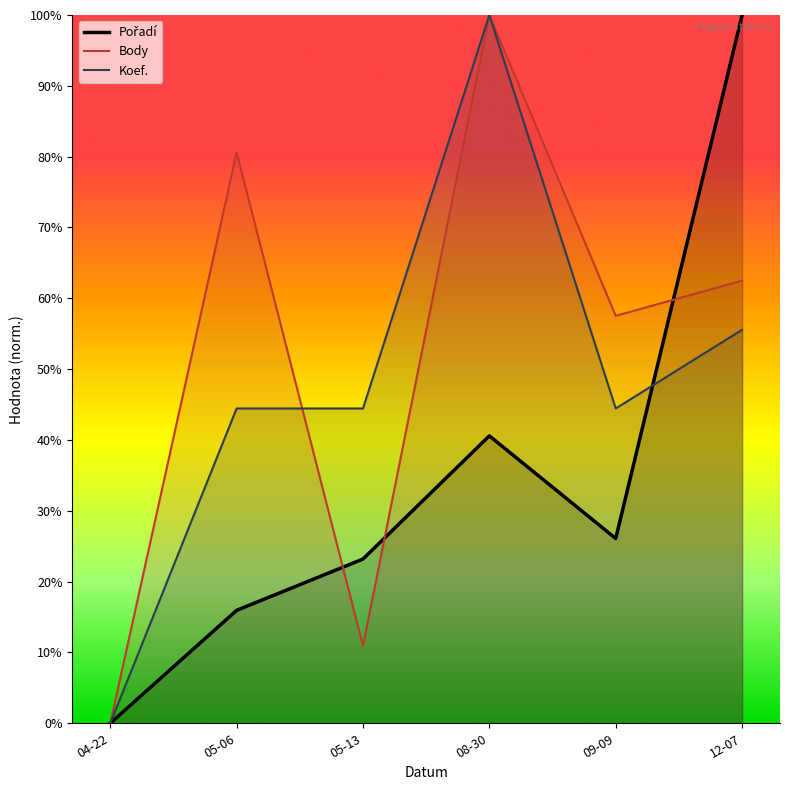

Reading left to right, what are all the values shown in this chart?

Pořadí: 04-22=0.0	05-06=0.2	05-13=0.2	08-30=0.4	09-09=0.3	12-07=1.0
Body: 04-22=0.0	05-06=0.8	05-13=0.1	08-30=1.0	09-09=0.6	12-07=0.6
Koef.: 04-22=0.0	05-06=0.4	05-13=0.4	08-30=1.0	09-09=0.4	12-07=0.6